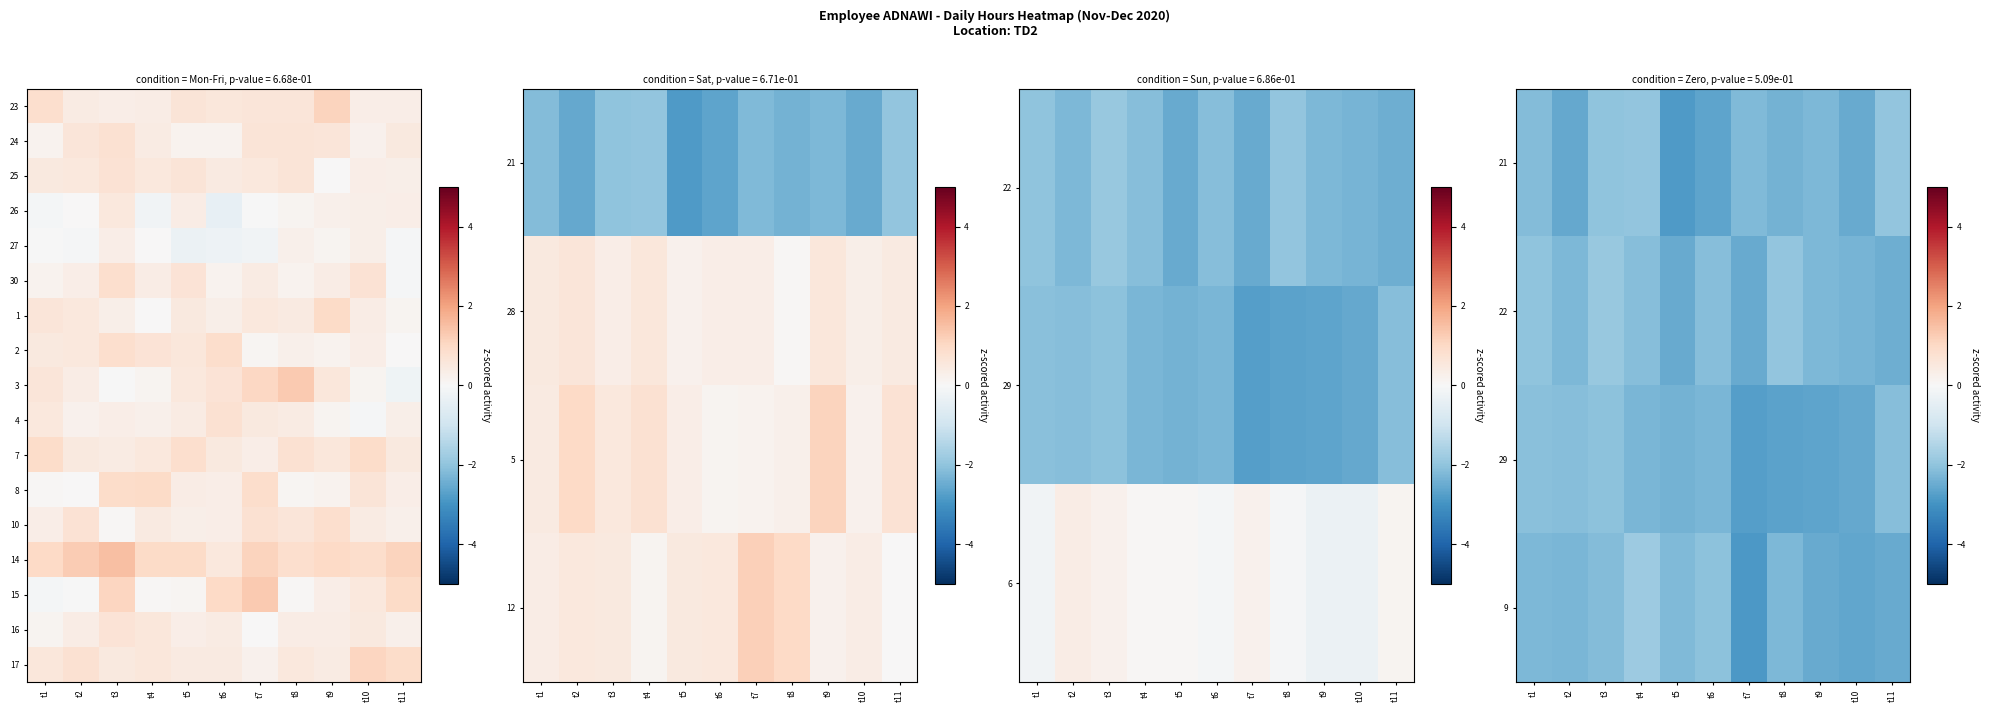

Count the number of data series in this chart.

17